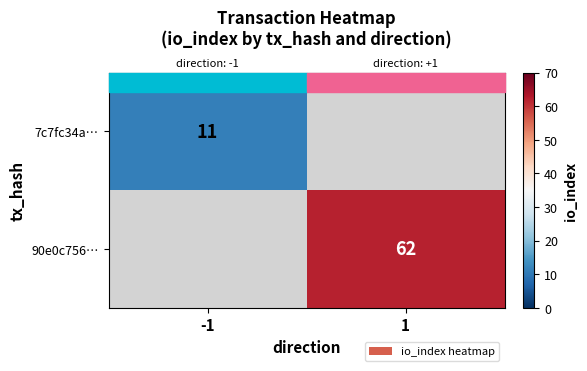

The value of 90e0c756… at 1 is 102.6. True or false?

False